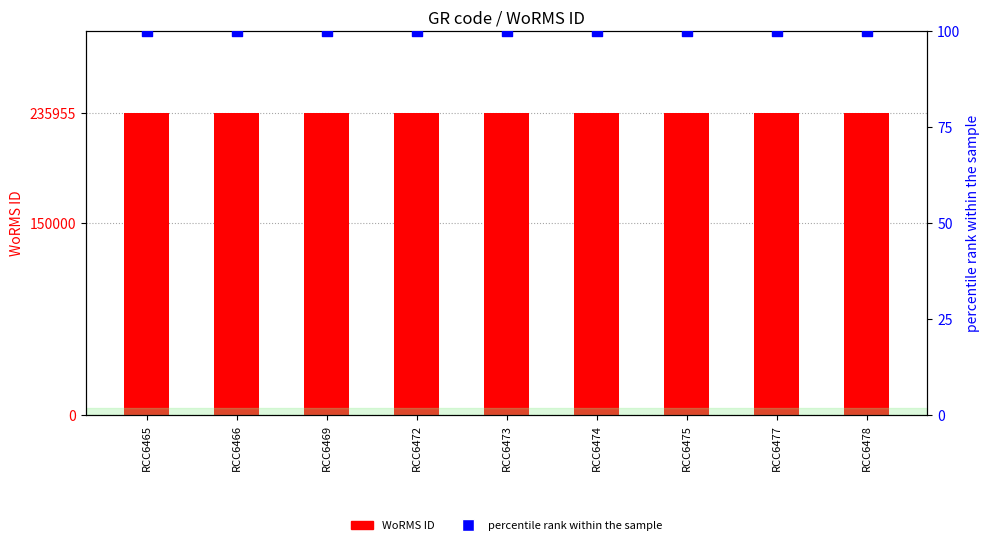

What are all the series names shown in the legend?

WoRMS ID, percentile rank within the sample